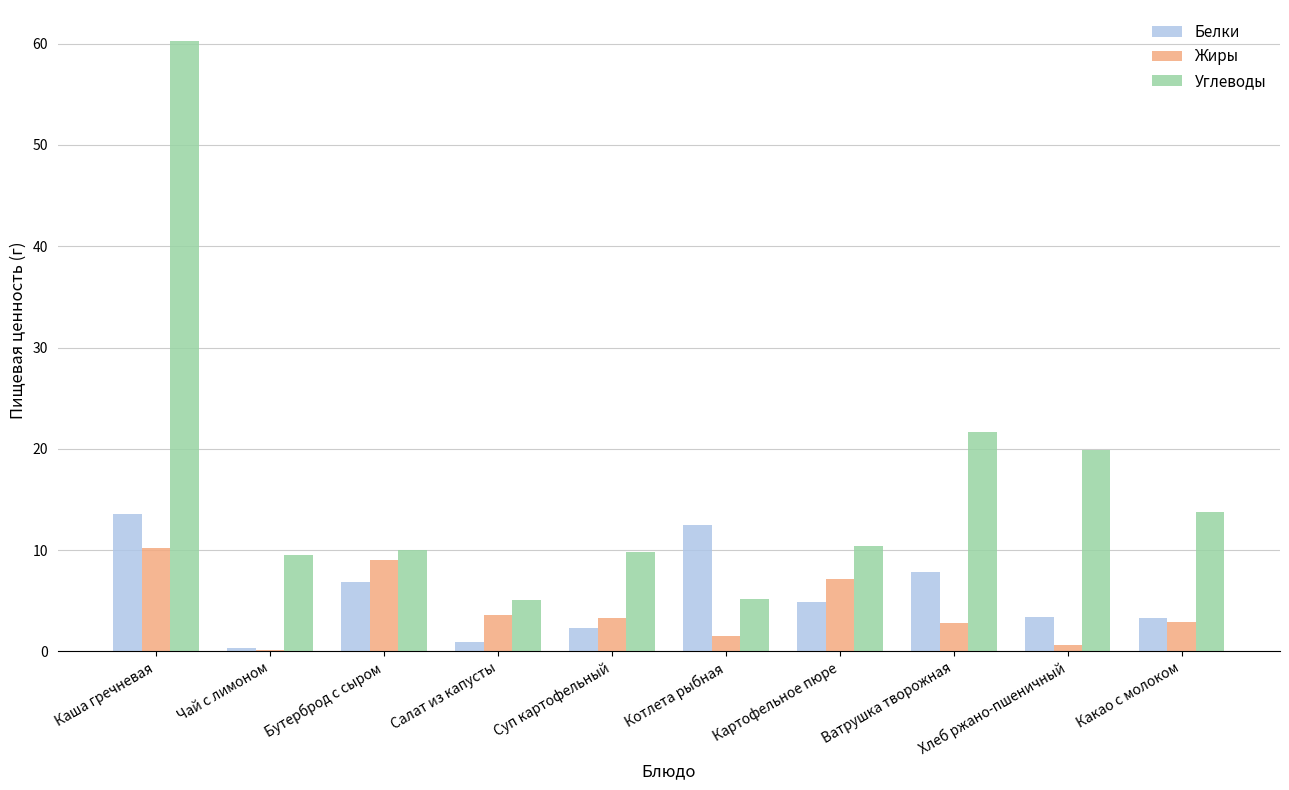

The value of Белки at Каша гречневая is 13.6. True or false?

True